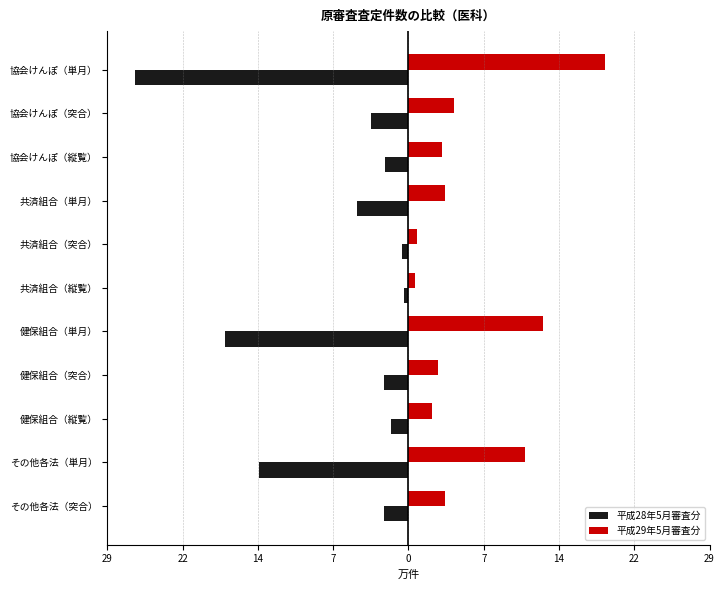

What are all the series names shown in the legend?

平成28年5月審査分, 平成29年5月審査分